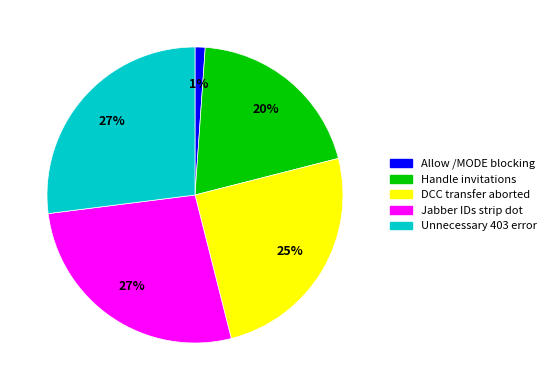

To the nearest percent, what is the average slice percentage?

20%